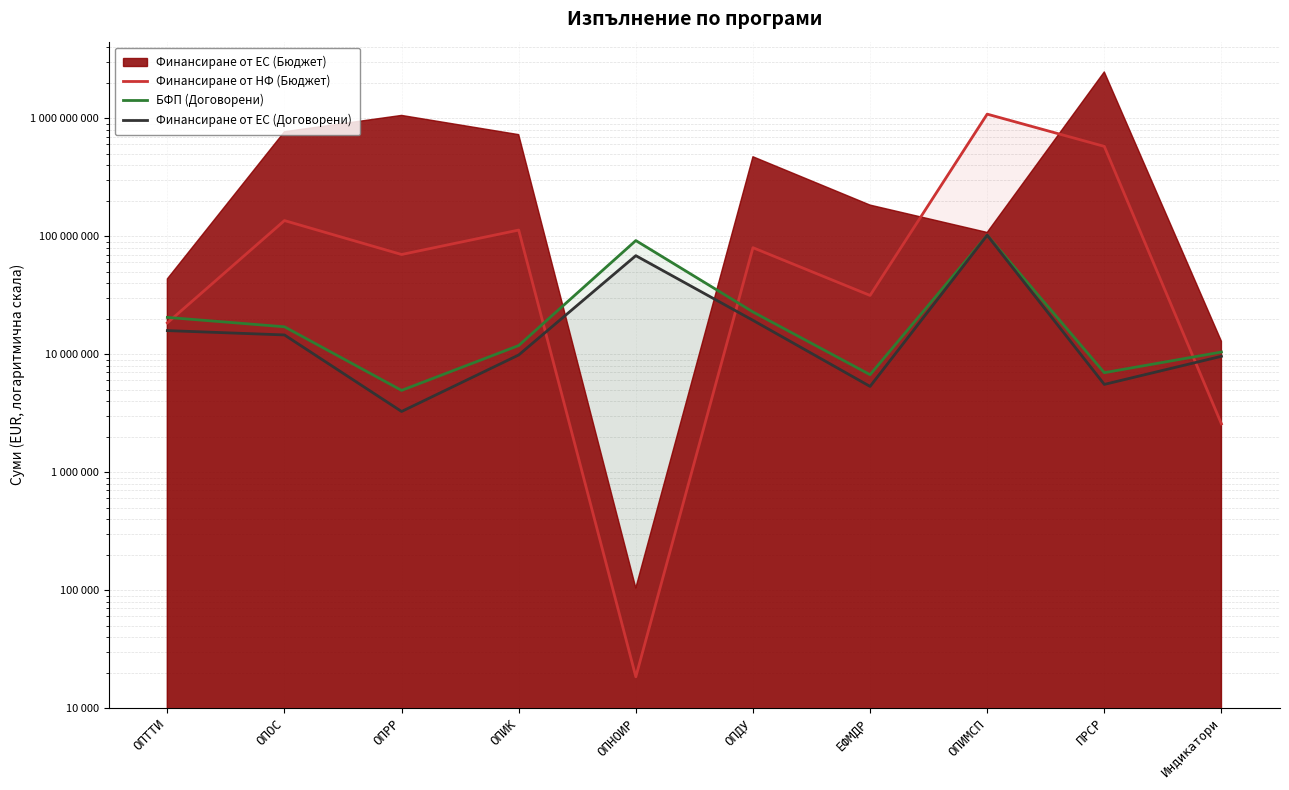

At which category does Финансиране от НФ (Бюджет) reach its first local valley?

ОПРР